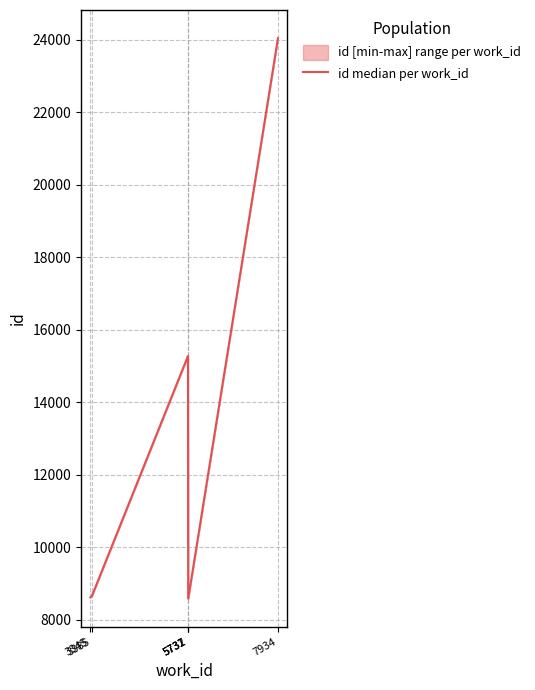

How many data points does each series have?

6